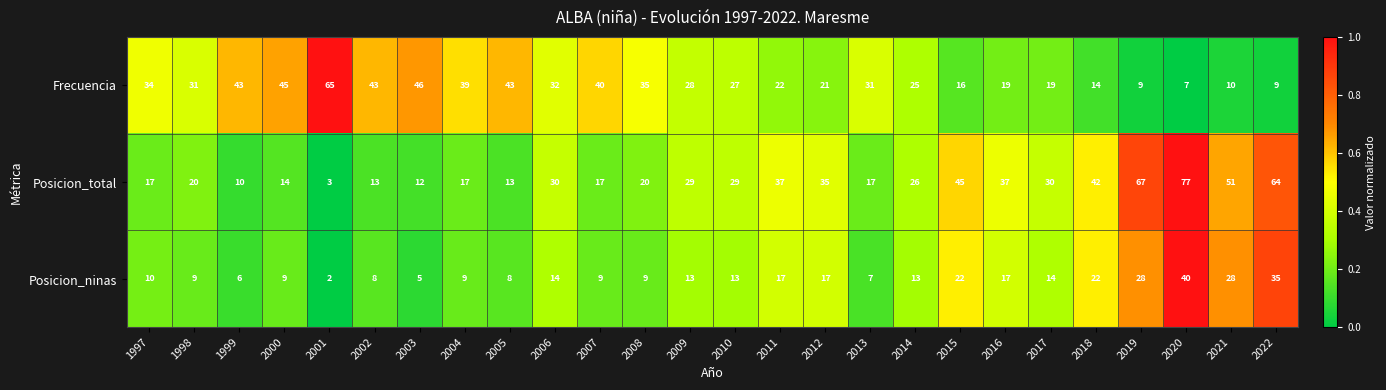

At which label is Frecuencia closest to 36?

2008